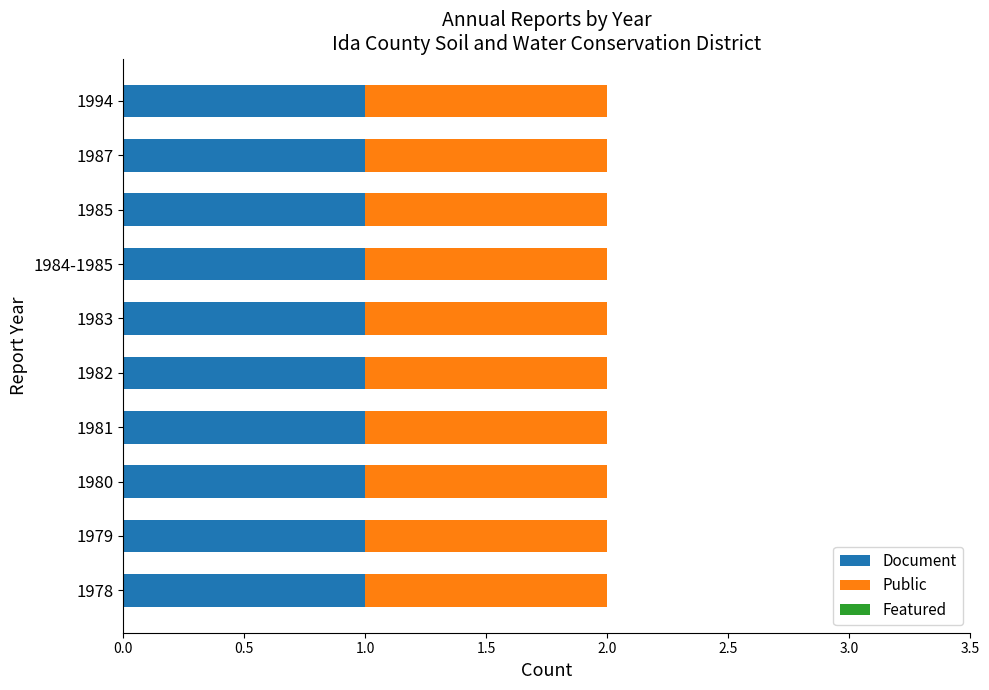

Reading left to right, extract all data points from this chart.

Document: 1	1	1	1	1	1	1	1	1	1
Public: 1	1	1	1	1	1	1	1	1	1
Featured: 0	0	0	0	0	0	0	0	0	0
Item Count: 1	1	1	1	1	1	1	1	1	1